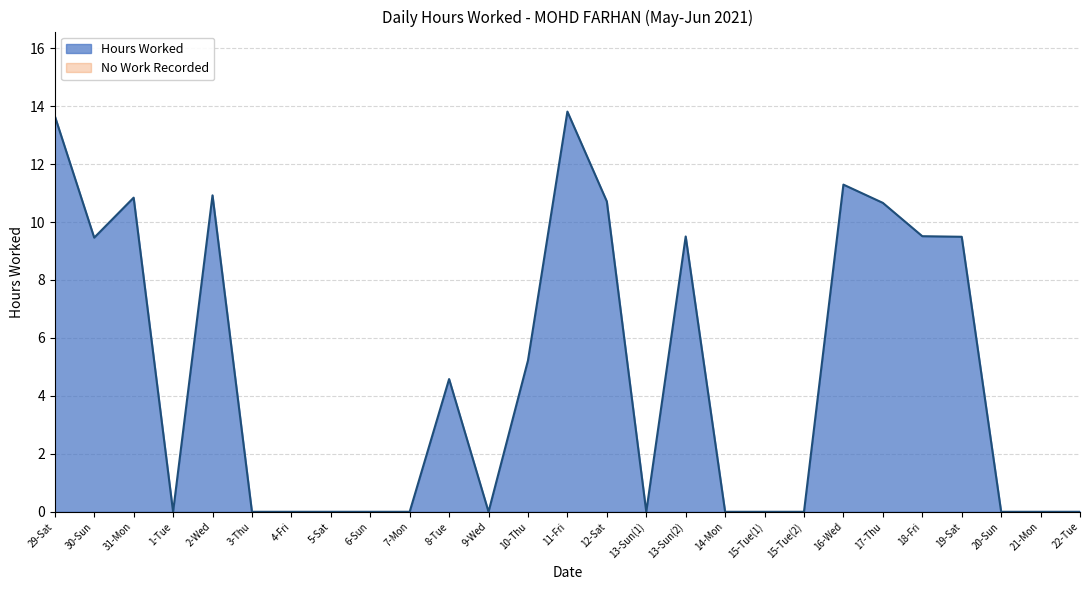

Reading left to right, what are all the values shown in this chart?

13.7	9.5	10.8	0.0	10.9	0.0	0.0	0.0	0.0	0.0	4.6	0.0	5.2	13.8	10.7	0.0	9.5	0.0	0.0	0.0	11.3	10.7	9.5	9.5	0.0	0.0	0.0